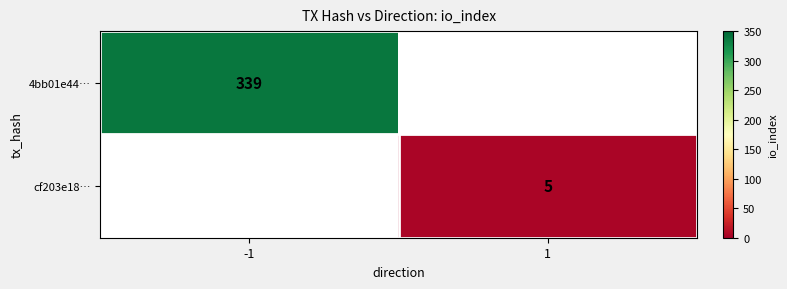

True or false: 4bb01e44… has a value of 543.6 at -1.

False